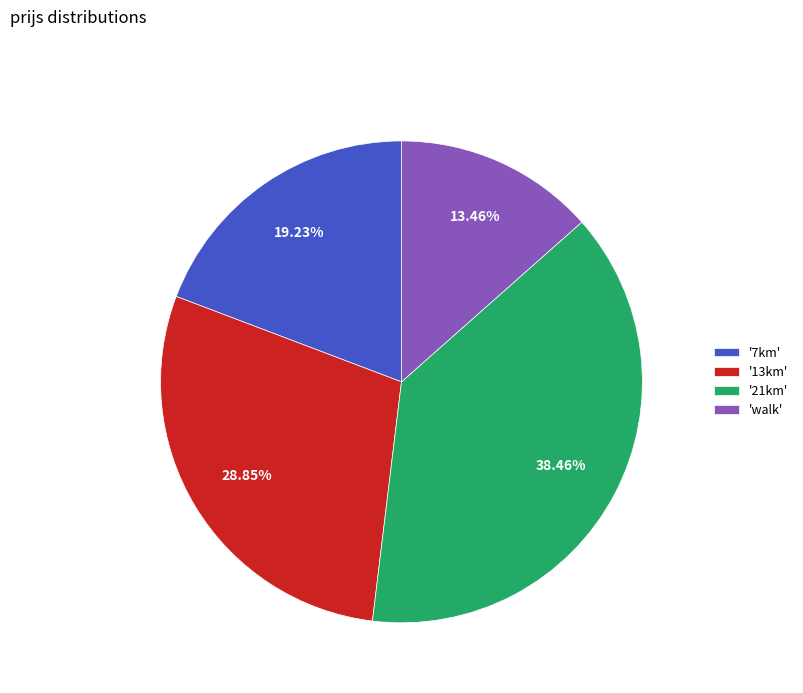

What is the smallest slice in the pie chart?

'walk'